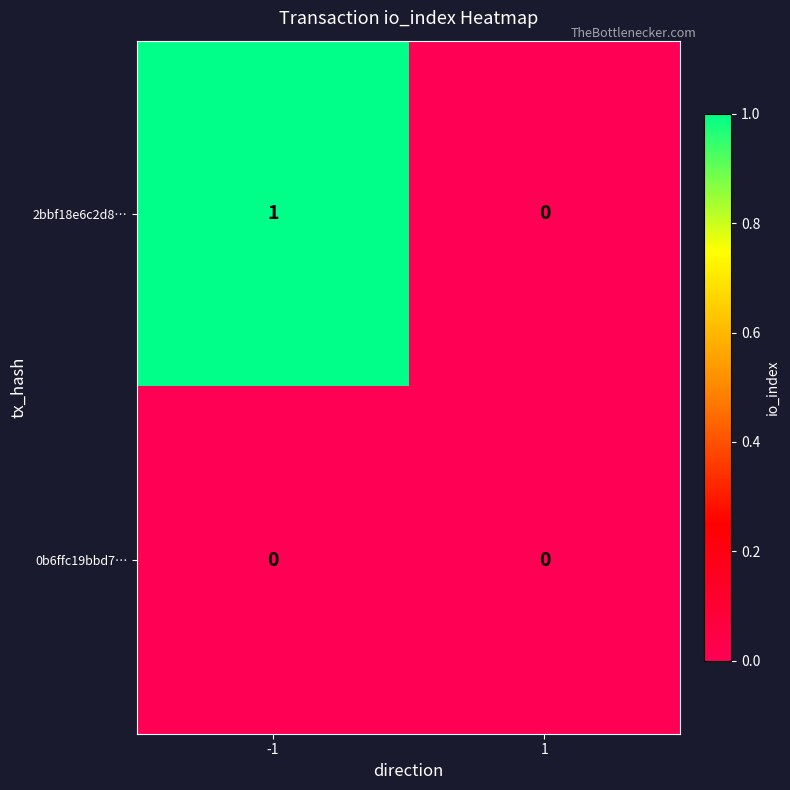

Which series has the widest spread of values?

2bbf18e6c2d8…